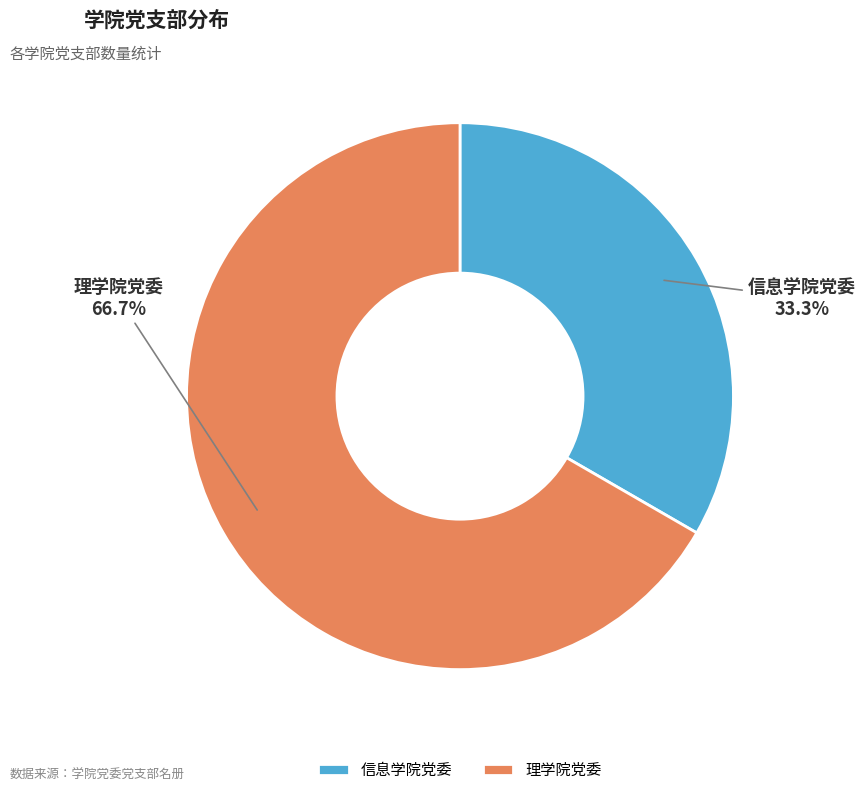

To the nearest percent, what portion does 理学院党委 represent?

67%